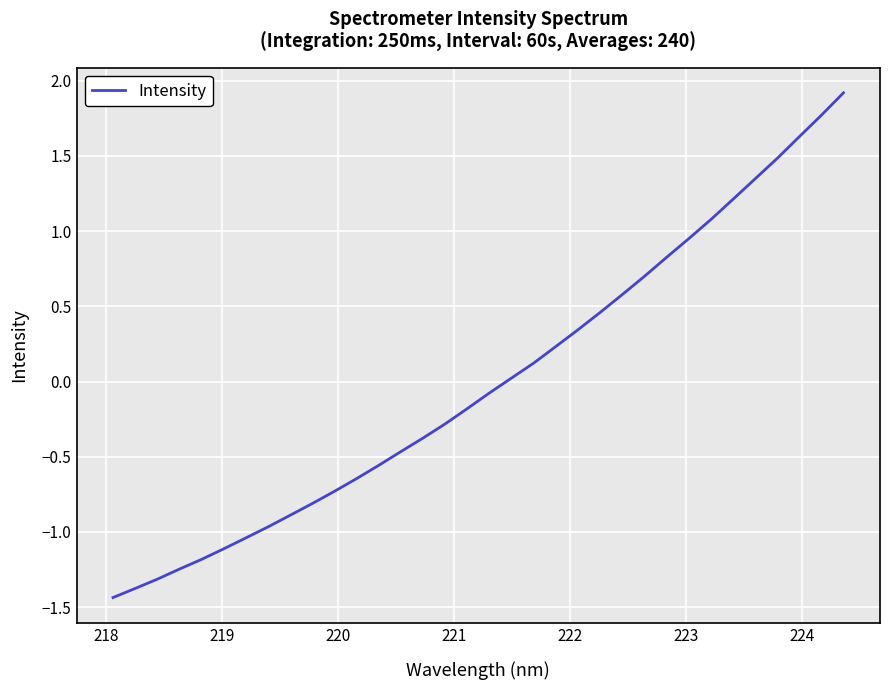

What is the difference between the maximum and minimum values?

3.4